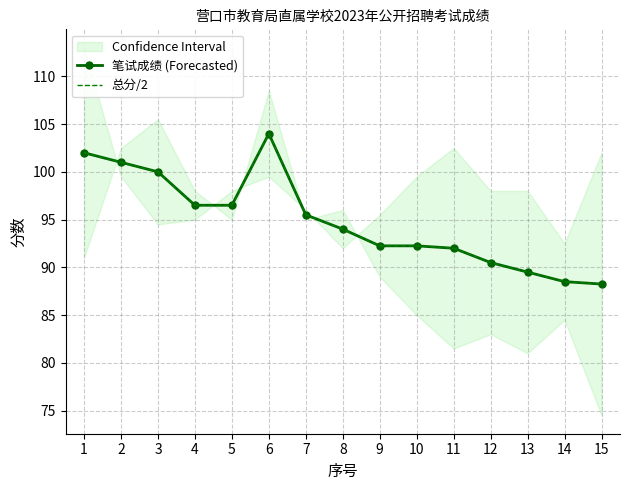

What is the maximum value shown in the chart?

104.0